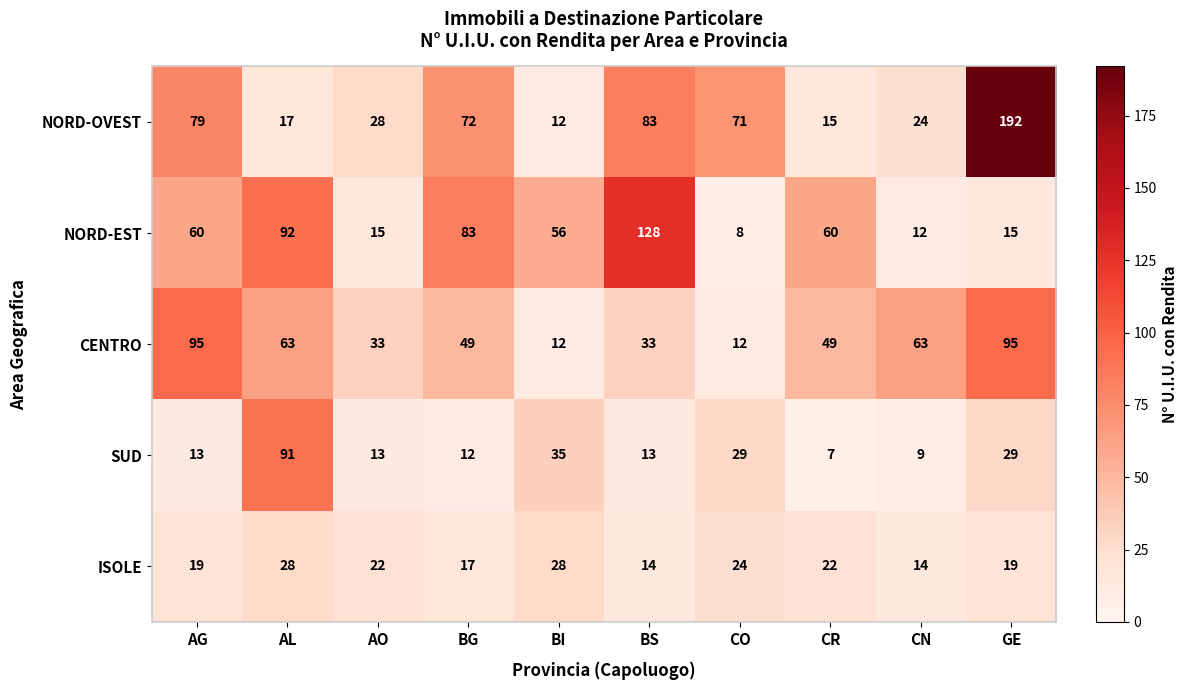

Rank the series at CN from lowest to highest value.

SUD, NORD-EST, ISOLE, NORD-OVEST, CENTRO